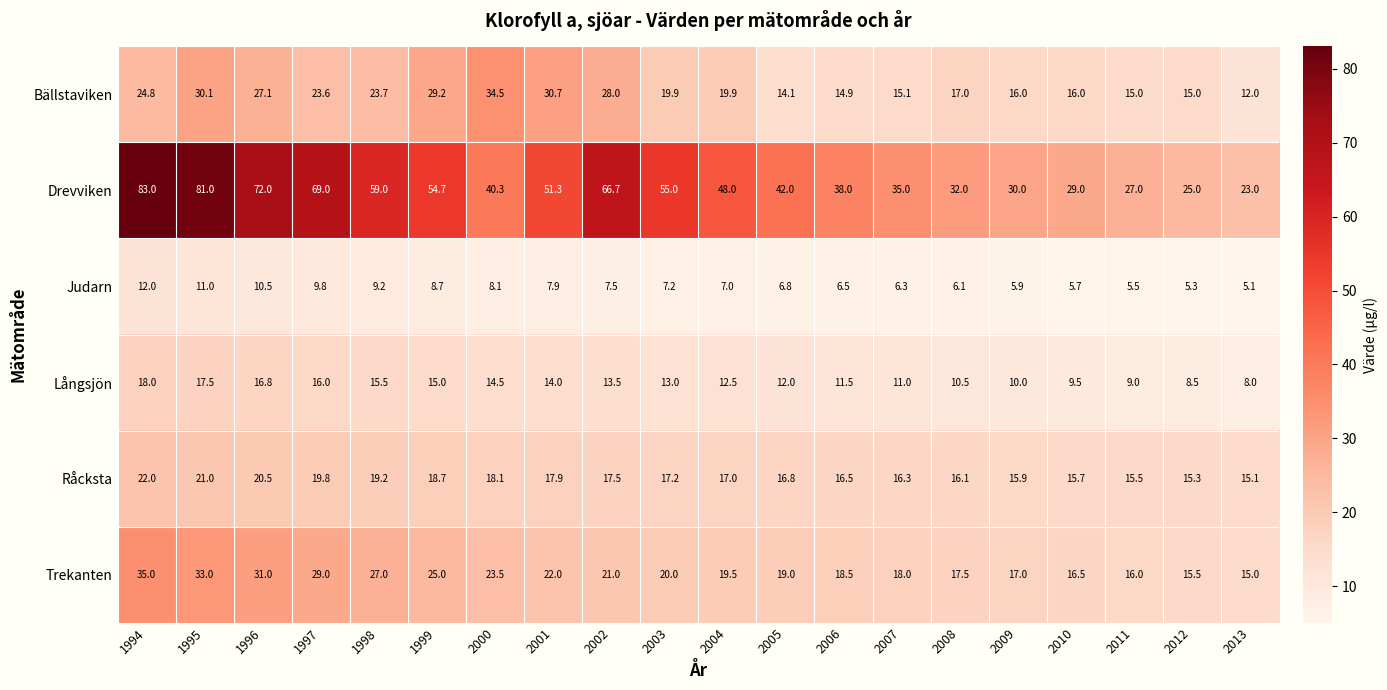

At which category is the sum across all series the highest?

1994